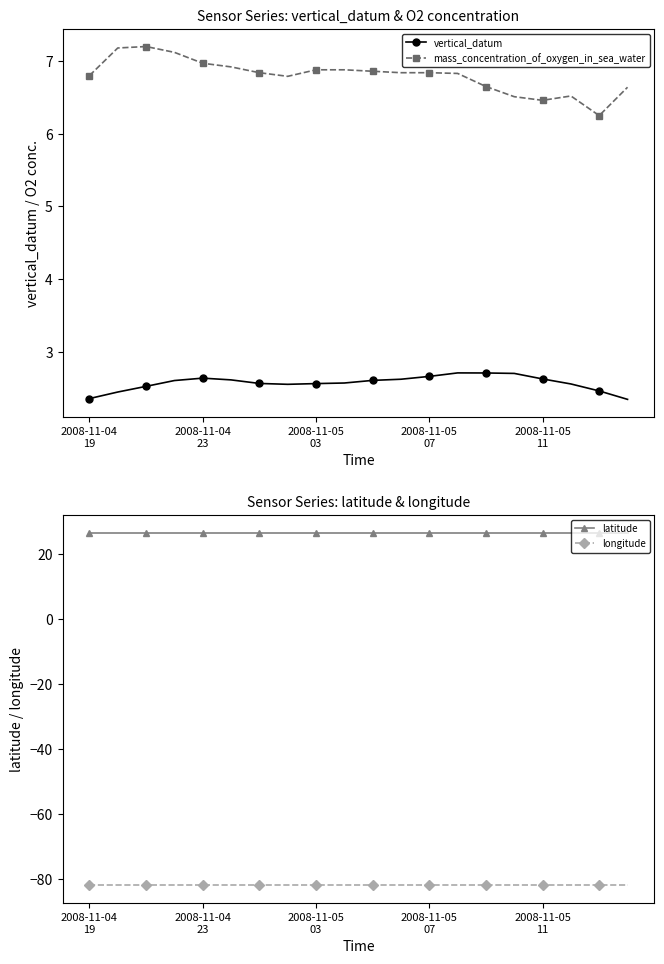

True or false: mass_concentration_of_oxygen_in_sea_water and latitude intersect in this chart.

False